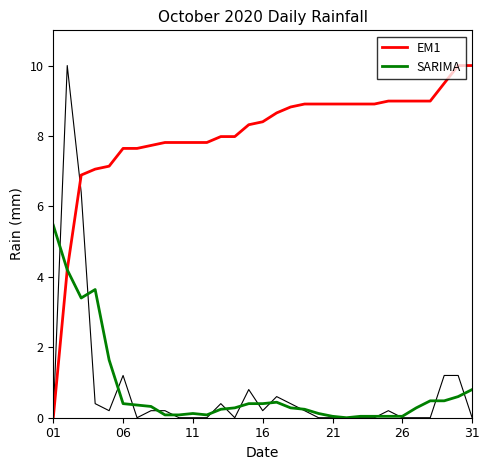

How many series are shown in this chart?

2